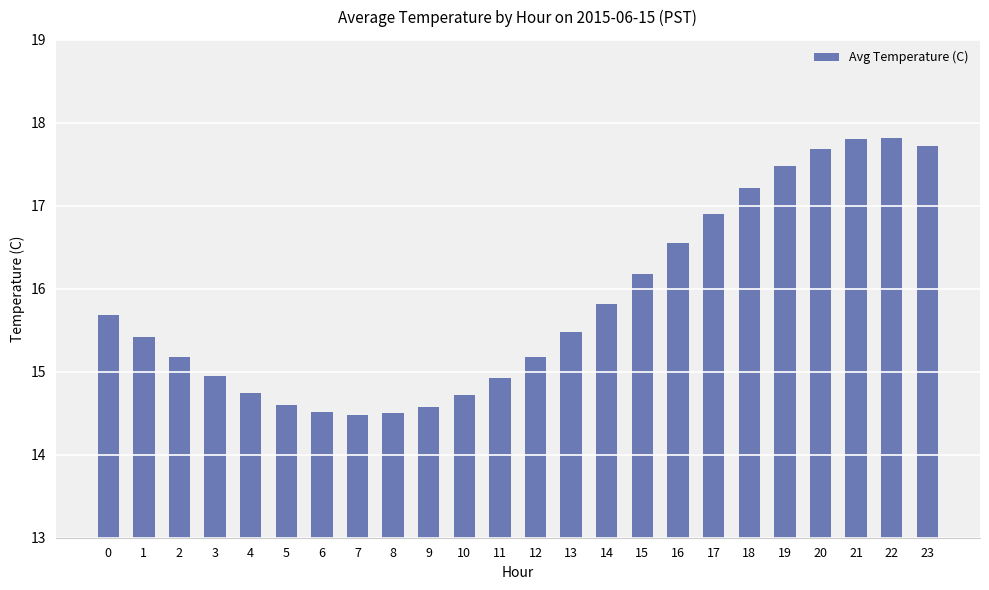

Is it true that the value at 5 is 14.6?

True